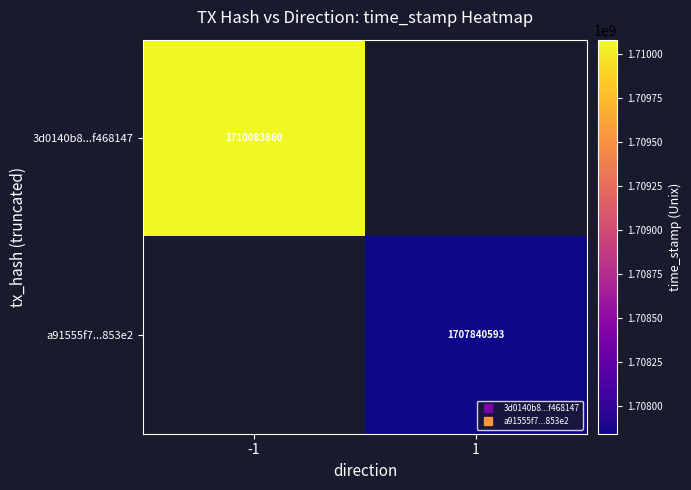

What is the maximum value shown in the chart?

1710083860.0